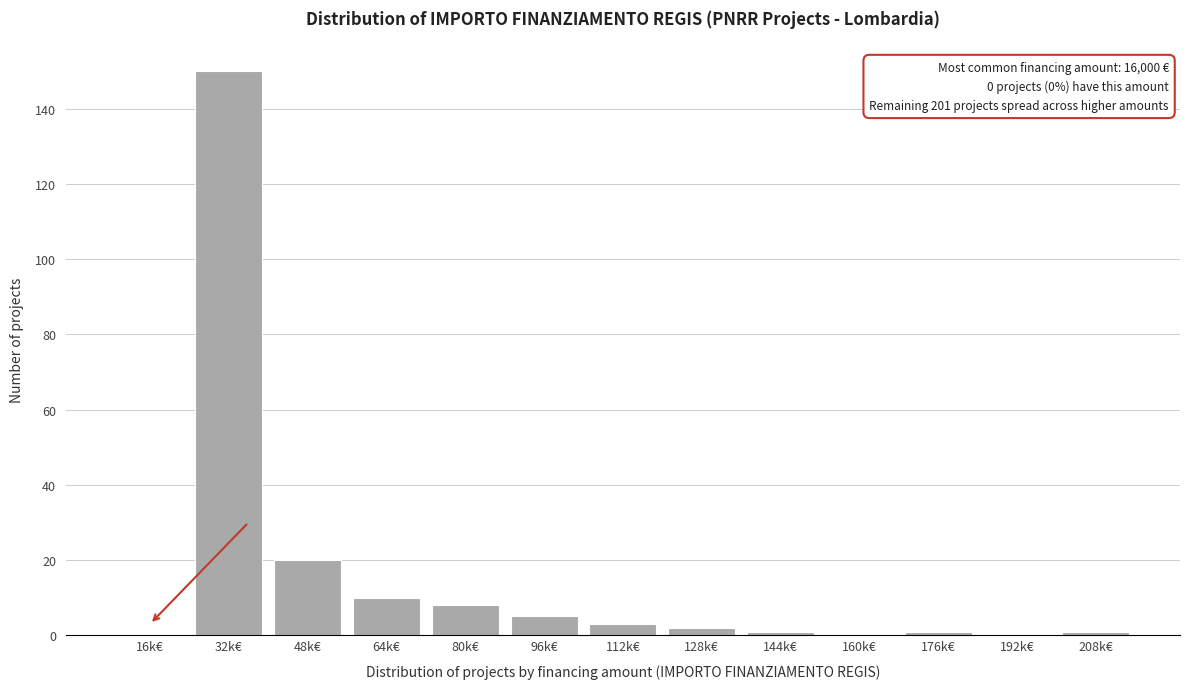

Reading left to right, list all the values displayed in this chart.

16k€=0	32k€=150	48k€=20	64k€=10	80k€=8	96k€=5	112k€=3	128k€=2	144k€=1	160k€=0	176k€=1	192k€=0	208k€=1